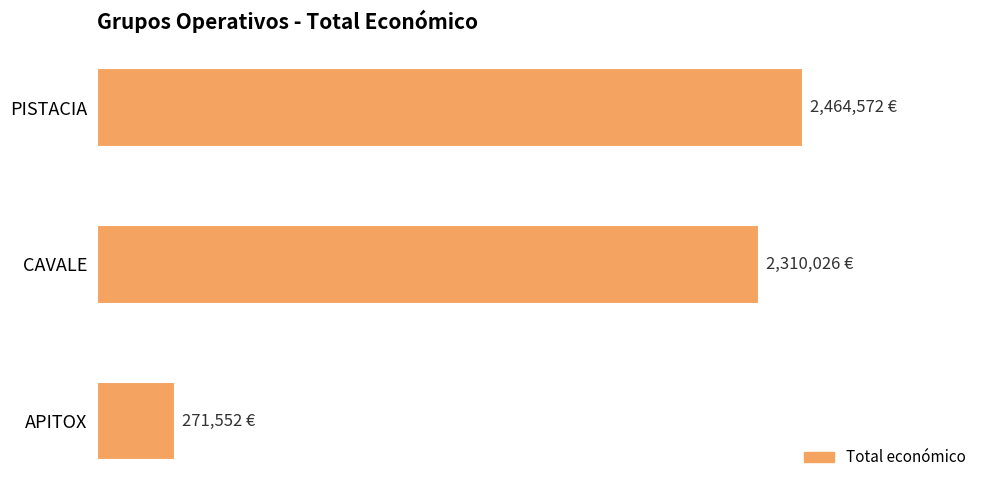

Which category has the lowest value across all series?

APITOX